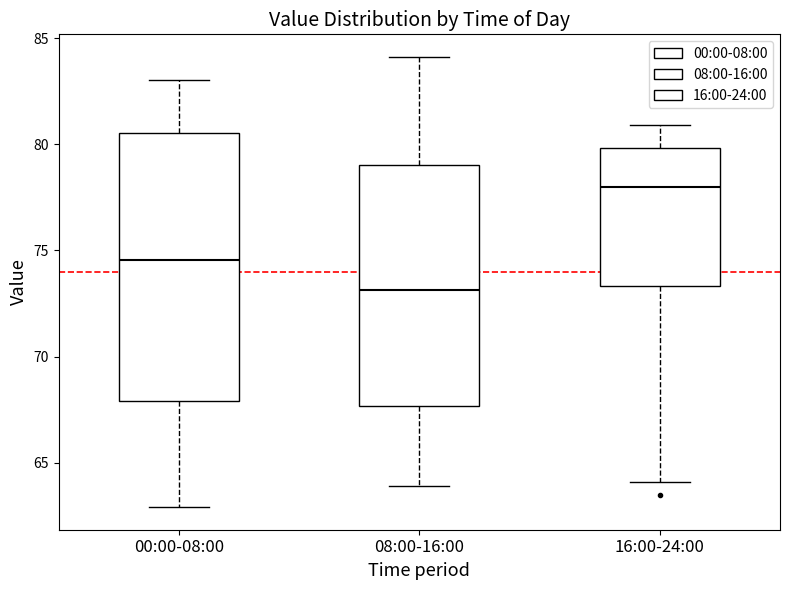

Comparing the boxes themselves (not the whiskers), which one is the tallest?

00:00-08:00